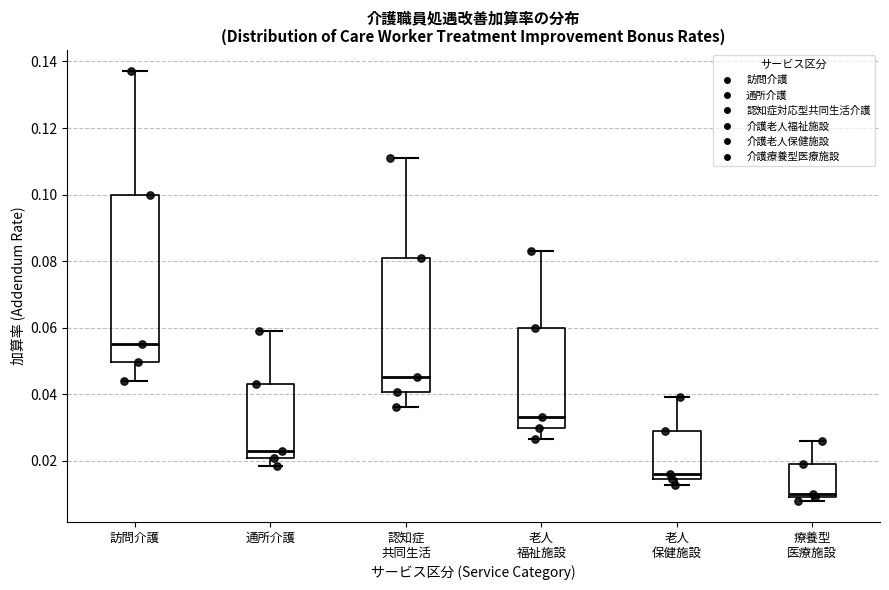

Which box is the tallest, from its lower edge to its upper edge?

訪問介護